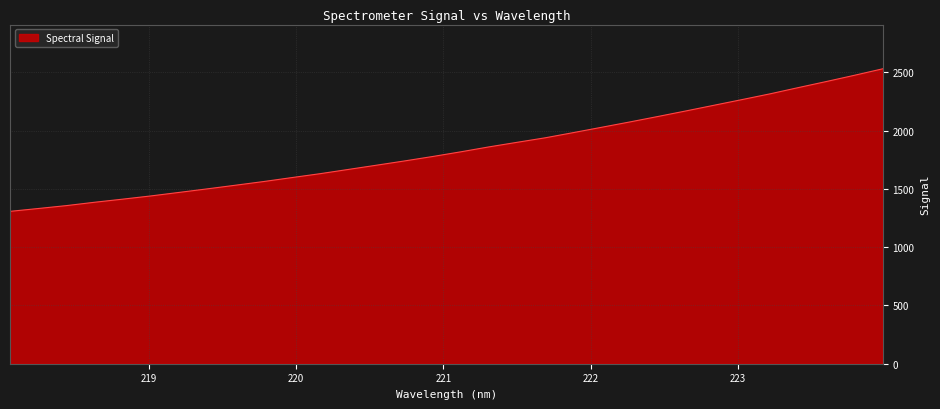

True or false: the data has more than 2 interior local peaks.

False